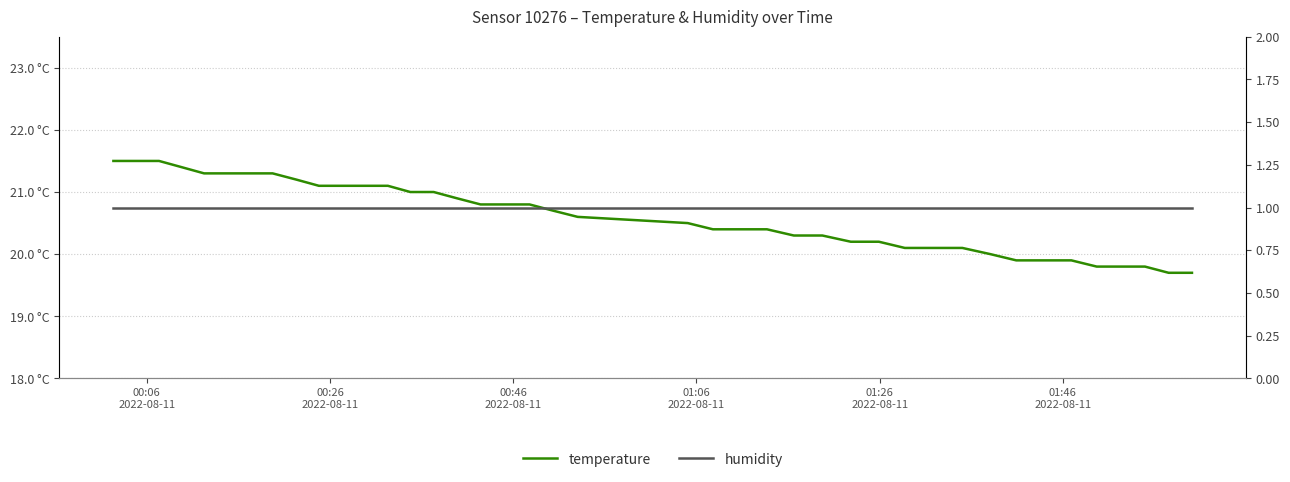

What is the highest value of the temperature series?

21.5